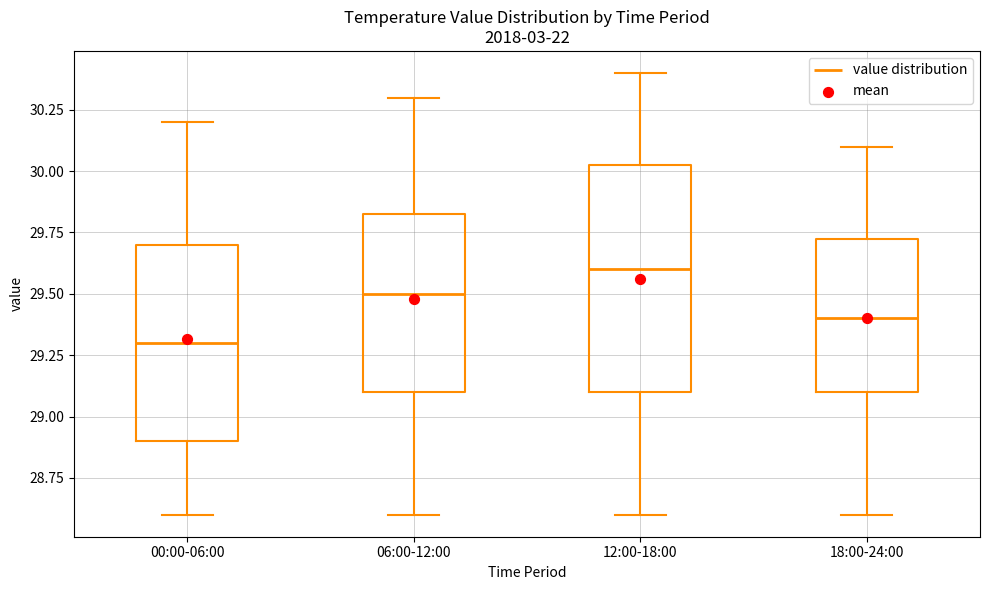

Reading left to right, read every box against the y-axis: the position of its median line, the range the box covers, and the ends of its whiskers. The values are not printed on the chart, so give them approximately, as read against the axis.

00:00-06:00: median 29.30, box 28.90 to 29.70, whiskers 28.60 to 30.20
06:00-12:00: median 29.50, box 29.10 to 29.85, whiskers 28.60 to 30.30
12:00-18:00: median 29.60, box 29.10 to 30.05, whiskers 28.60 to 30.40
18:00-24:00: median 29.40, box 29.10 to 29.75, whiskers 28.60 to 30.10